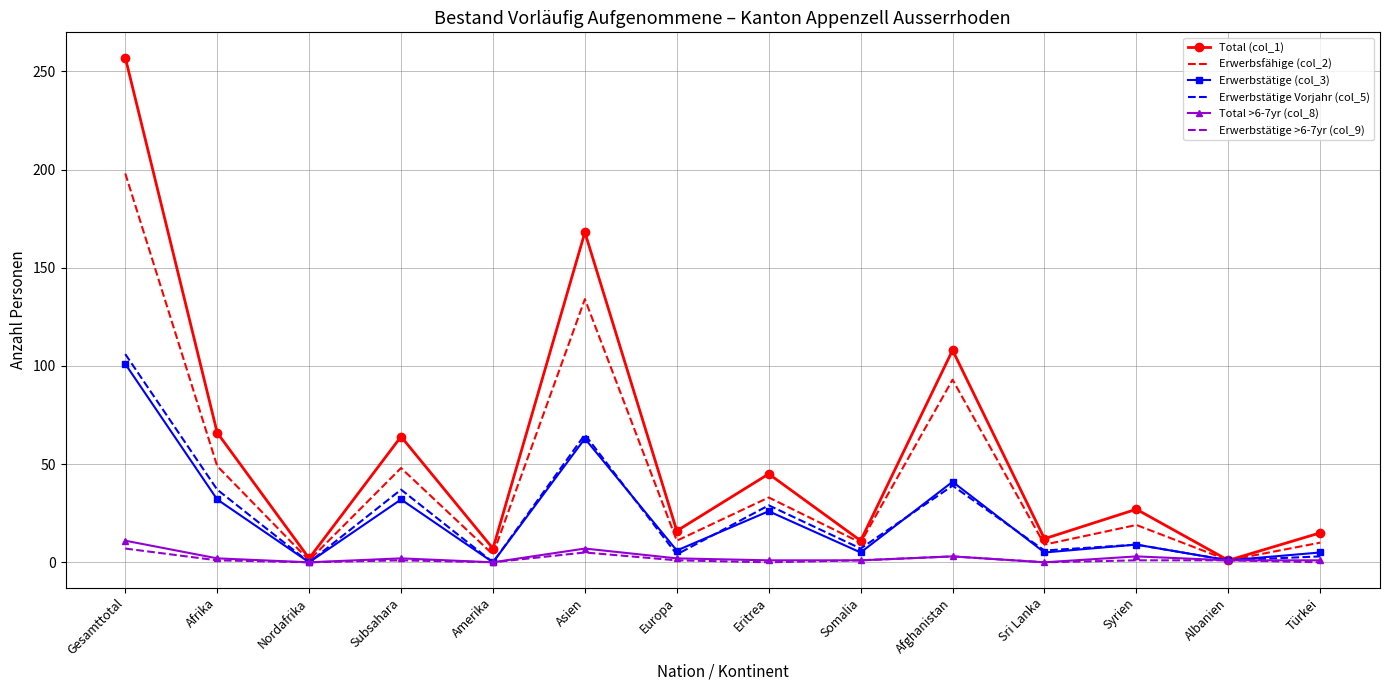

What position from the right is Asien?

9